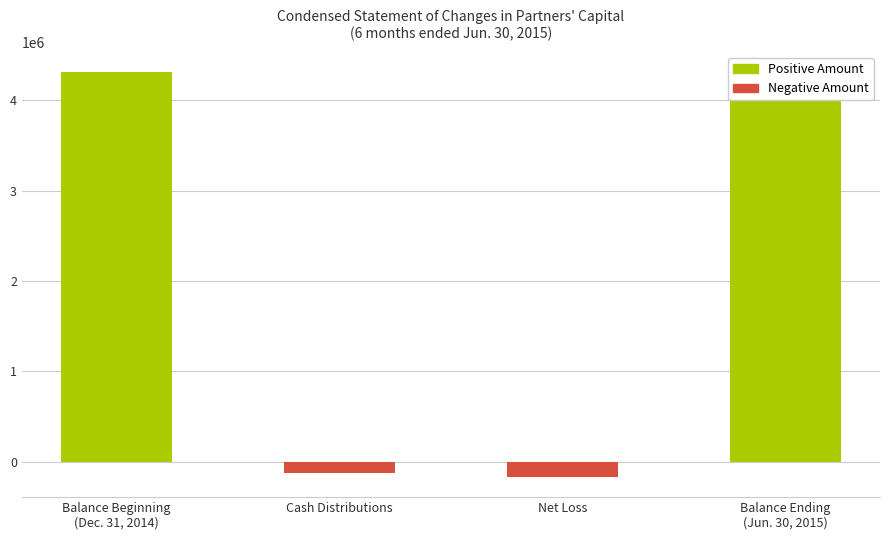

List the labels in order of value, largest first.

Balance Beginning
(Dec. 31, 2014), Balance Ending
(Jun. 30, 2015), Cash Distributions, Net Loss